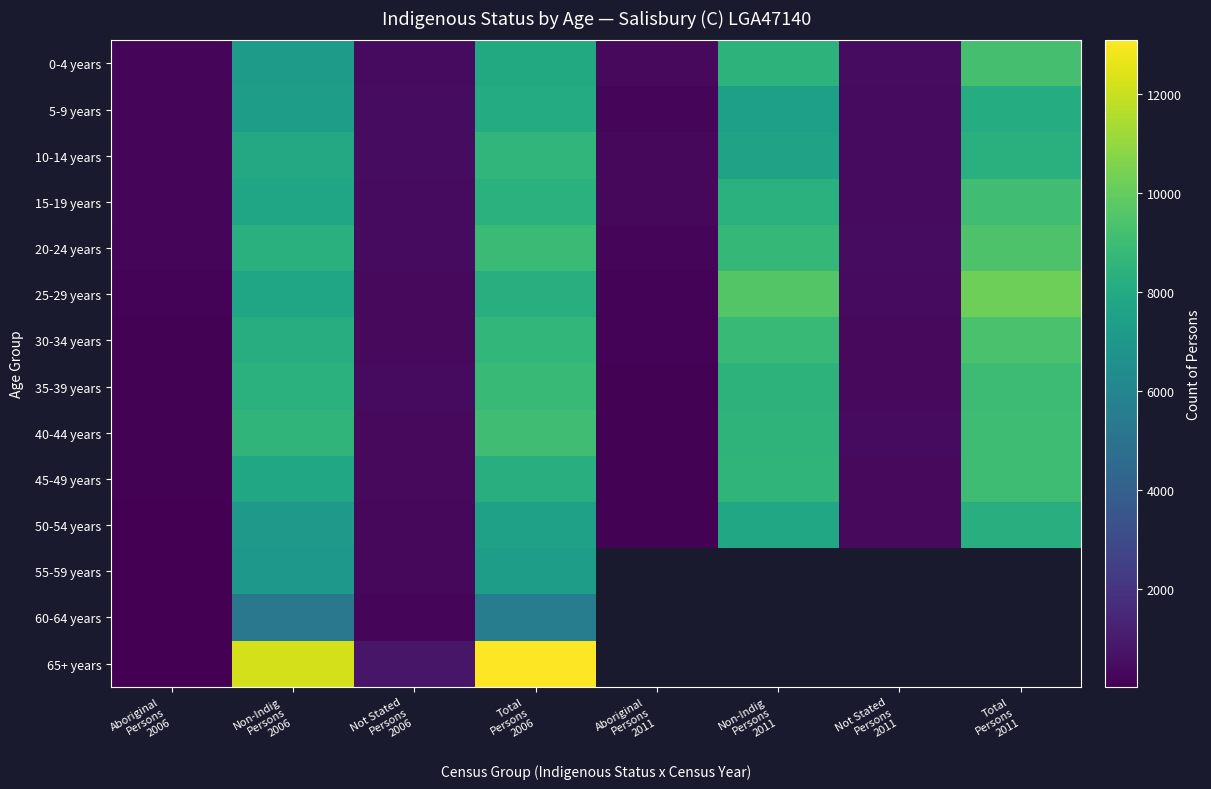

How many values in the 35-39 years series exceed 8367?

3